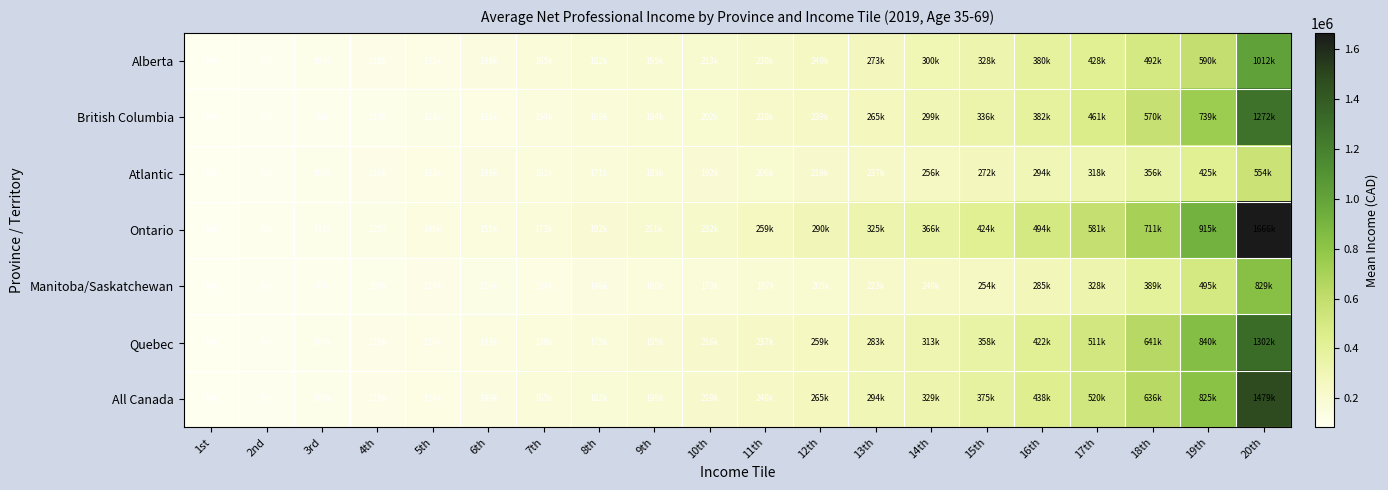

Reading left to right, transcribe all the data shown in this chart.

Alberta: 1st=84550	2nd=92630	3rd=104555	4th=118505	5th=132730	6th=148280	7th=165495	8th=182920	9th=195790	10th=213370	11th=230470	12th=249880	13th=273235	14th=300355	15th=328835	16th=380785	17th=428650	18th=492935	19th=590490	20th=1012235
British Columbia: 1st=84035	2nd=92080	3rd=99875	4th=110490	5th=123240	6th=138765	7th=154830	8th=168975	9th=184755	10th=202525	11th=220435	12th=239495	13th=265730	14th=299125	15th=336110	16th=382155	17th=461245	18th=570565	19th=739260	20th=1272180
Atlantic: 1st=83960	2nd=93960	3rd=106705	4th=119290	5th=133540	6th=149360	7th=161565	8th=171030	9th=183155	10th=192830	11th=206125	12th=219110	13th=237095	14th=256430	15th=272145	16th=294610	17th=318260	18th=356810	19th=425740	20th=554000
Ontario: 1st=86070	2nd=98420	3rd=111630	4th=125495	5th=140840	6th=155800	7th=173860	8th=192390	9th=211490	10th=232180	11th=259175	12th=290430	13th=325170	14th=366170	15th=424765	16th=494515	17th=581875	18th=711710	19th=915425	20th=1666250
Manitoba/Saskatchewan: 1st=84415	2nd=90395	3rd=97505	4th=104715	5th=114865	6th=126660	7th=134930	8th=146995	9th=160040	10th=173890	11th=187810	12th=205230	13th=223365	14th=240440	15th=254830	16th=285695	17th=328985	18th=389145	19th=495385	20th=829130
Quebec: 1st=85150	2nd=94500	3rd=104160	4th=115655	5th=129190	6th=143685	7th=159480	8th=175945	9th=195160	10th=216405	11th=237085	12th=259535	13th=283670	14th=313545	15th=358585	16th=422895	17th=511535	18th=641325	19th=840505	20th=1302080
All Canada: 1st=85295	2nd=95445	3rd=106990	4th=119900	5th=134285	6th=149345	7th=165090	8th=182225	9th=199985	10th=219095	11th=240050	12th=265545	13th=294590	14th=329425	15th=375090	16th=438650	17th=520215	18th=636210	19th=825015	20th=1479215